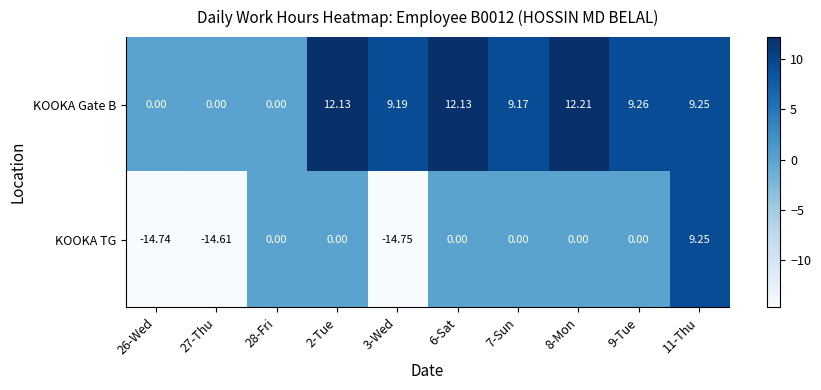

List the series in order of their peak value, highest first.

KOOKA Gate B, KOOKA TG